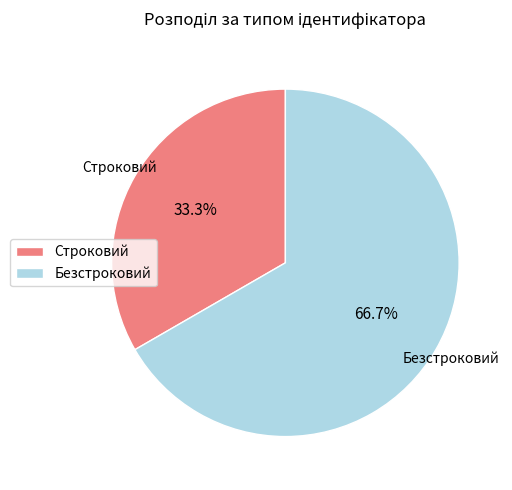

To the nearest percent, what is the difference between the Строковий and Безстроковий slice percentages?

33%